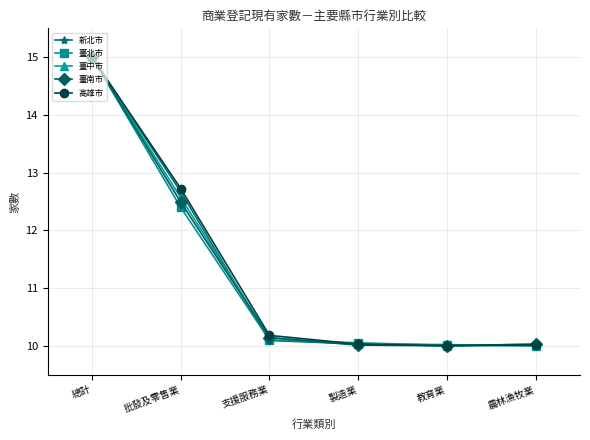

What is the difference between the maximum and minimum values in the 臺南市 series?

5.0